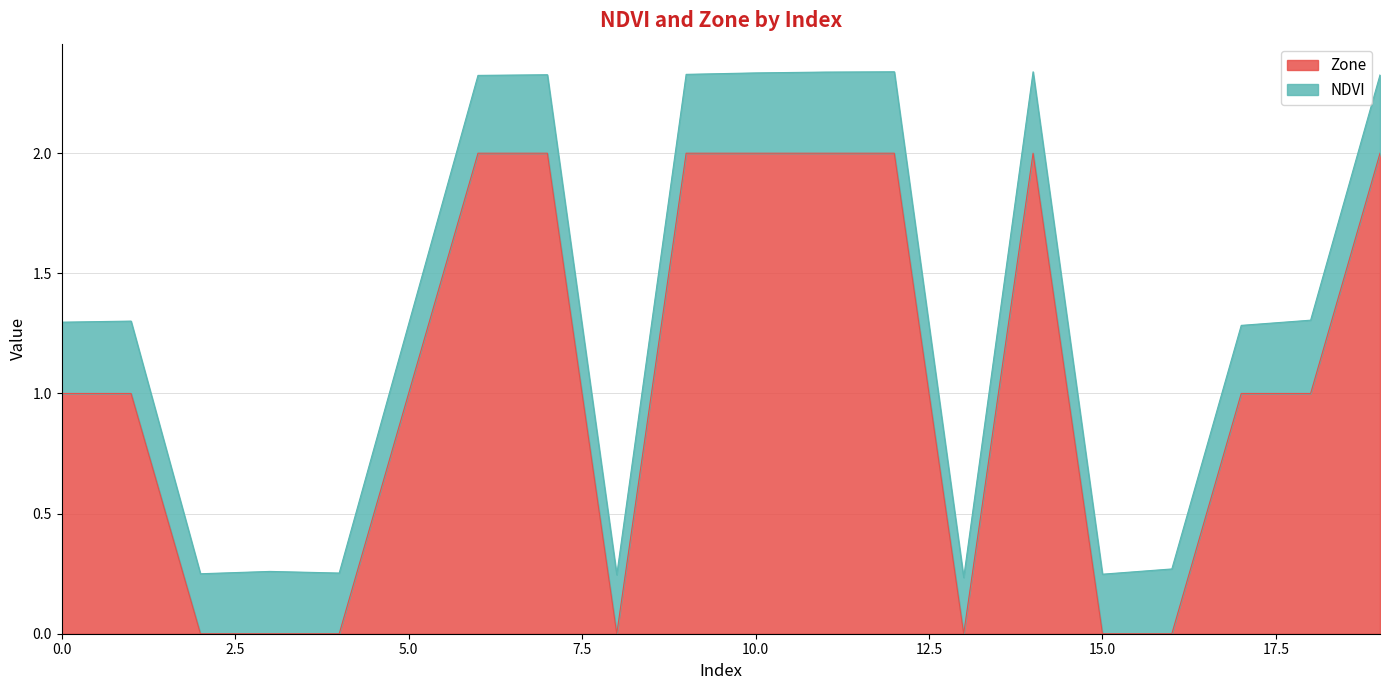

What is the difference between the values at 15 and 17?

1